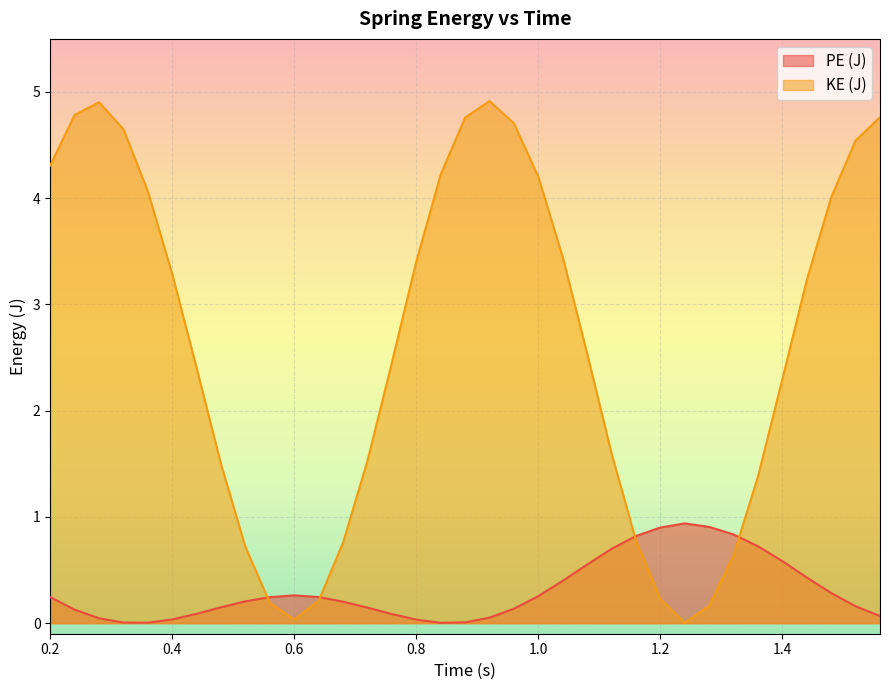

Which series has the largest range (max minus min)?

KE (J)